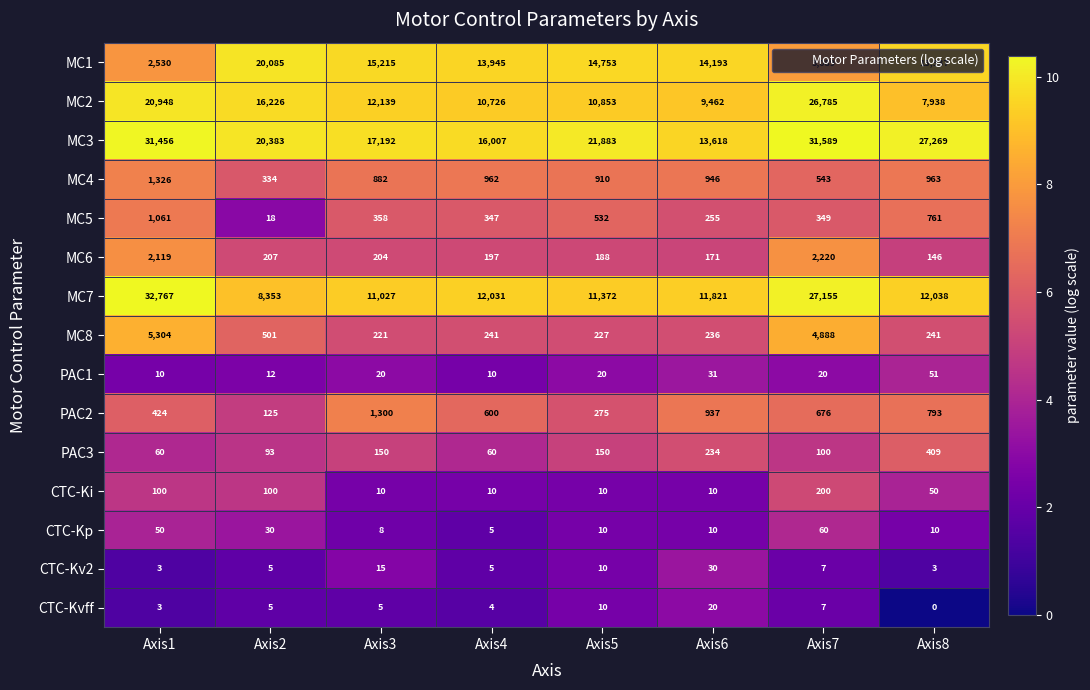

At Axis3, list the series in order from smallest to largest.

CTC-Kvff, CTC-Kp, CTC-Ki, CTC-Kv2, PAC1, PAC3, MC6, MC8, MC5, MC4, PAC2, MC7, MC2, MC1, MC3